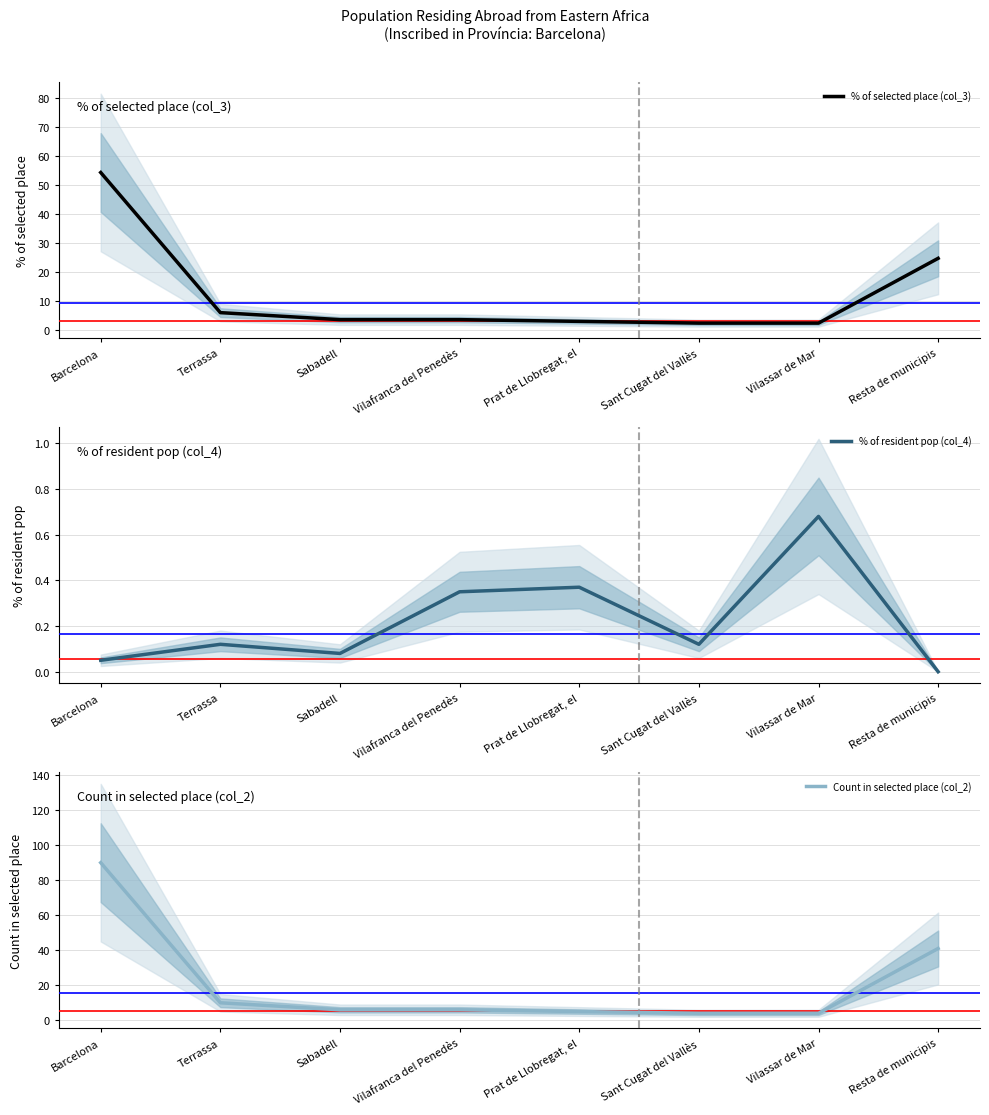

What is the difference between the maximum and second lowest values in the Count in selected place (col_2) series?

86